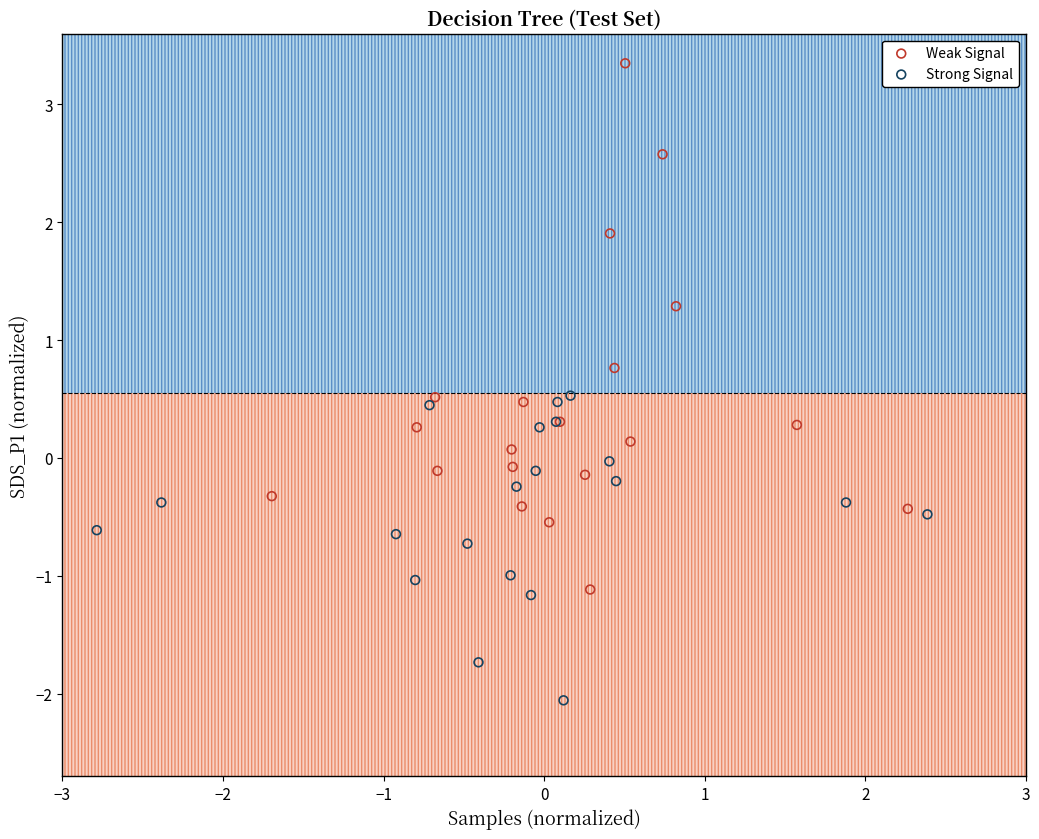

Which series has the widest spread of Y values?

Weak Signal